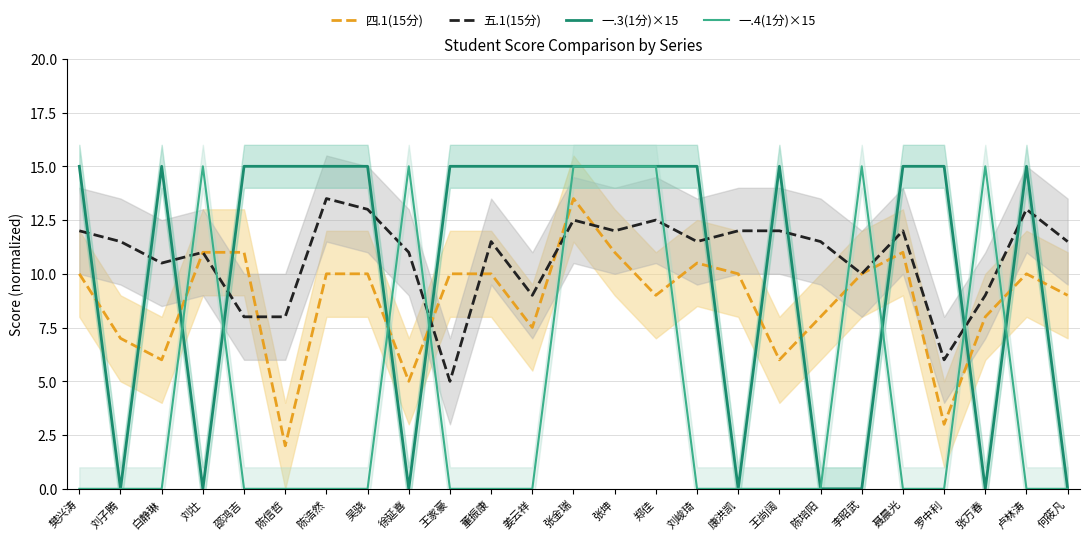

How many lines are shown in the chart?

4